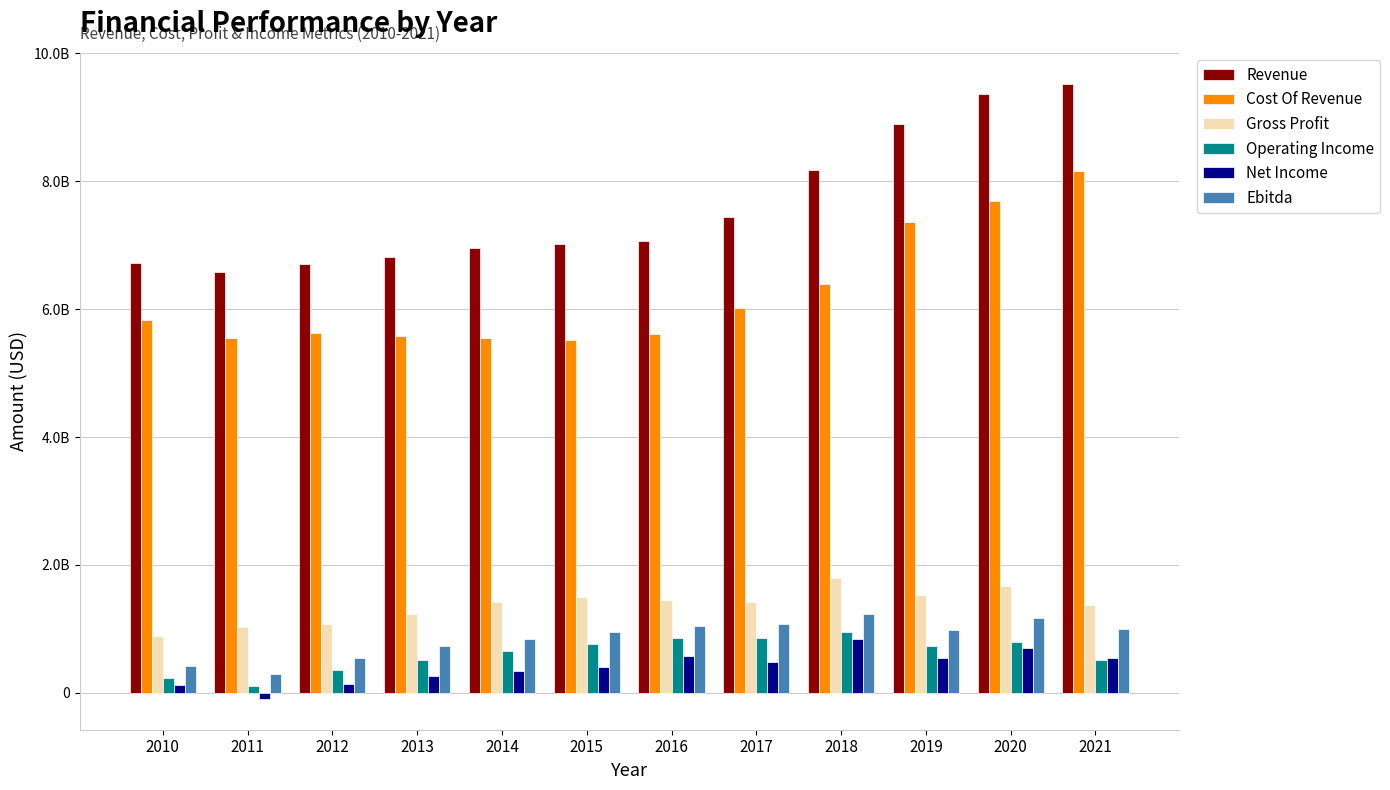

Does the chart contain any negative values?

Yes